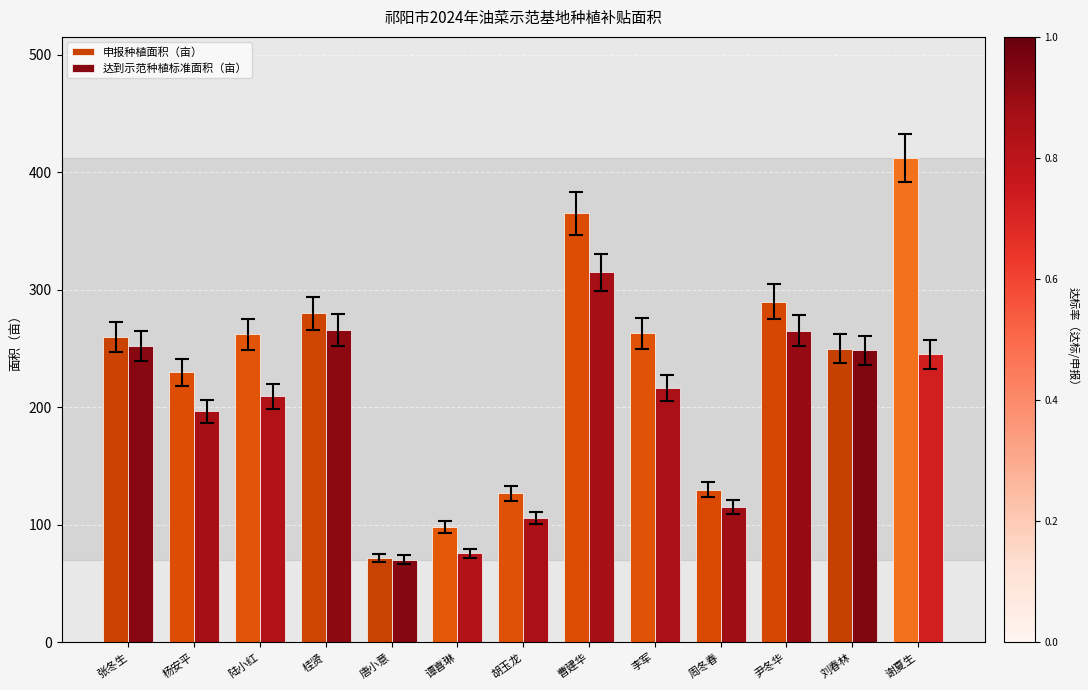

What is the difference between the highest and lowest values at 桂贤?

14.2